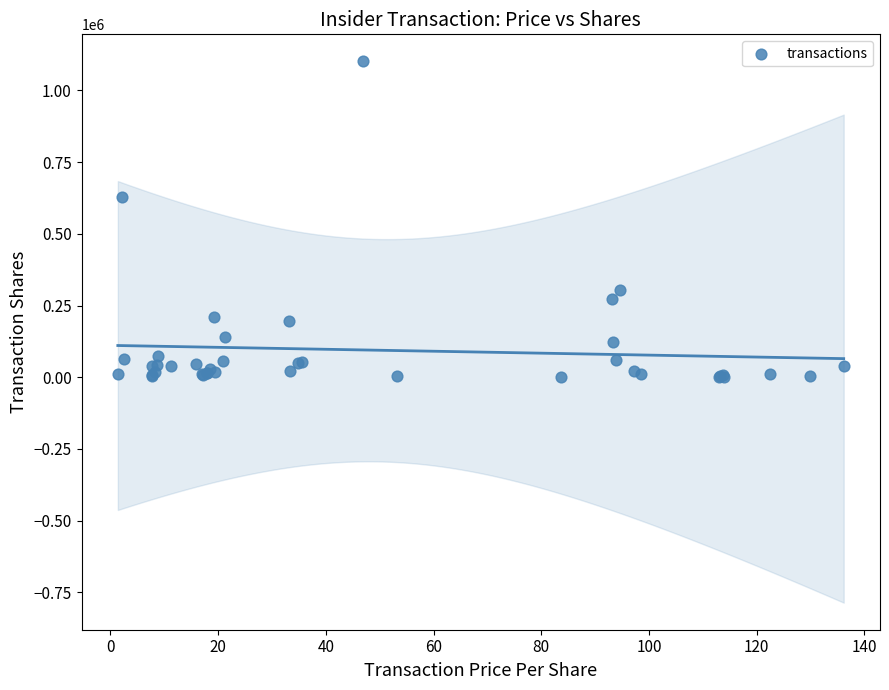

What Y value in the scatter plot is closest to 550777?

630188